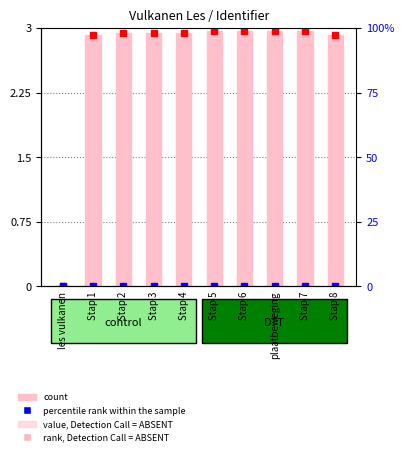

Rank the categories by value from lowest to highest.

les vulkanen, Stap 8, Stap 1, Stap 2, Stap 3, Stap 4, Stap 5, plaatbeweging, Stap 6, Stap 7